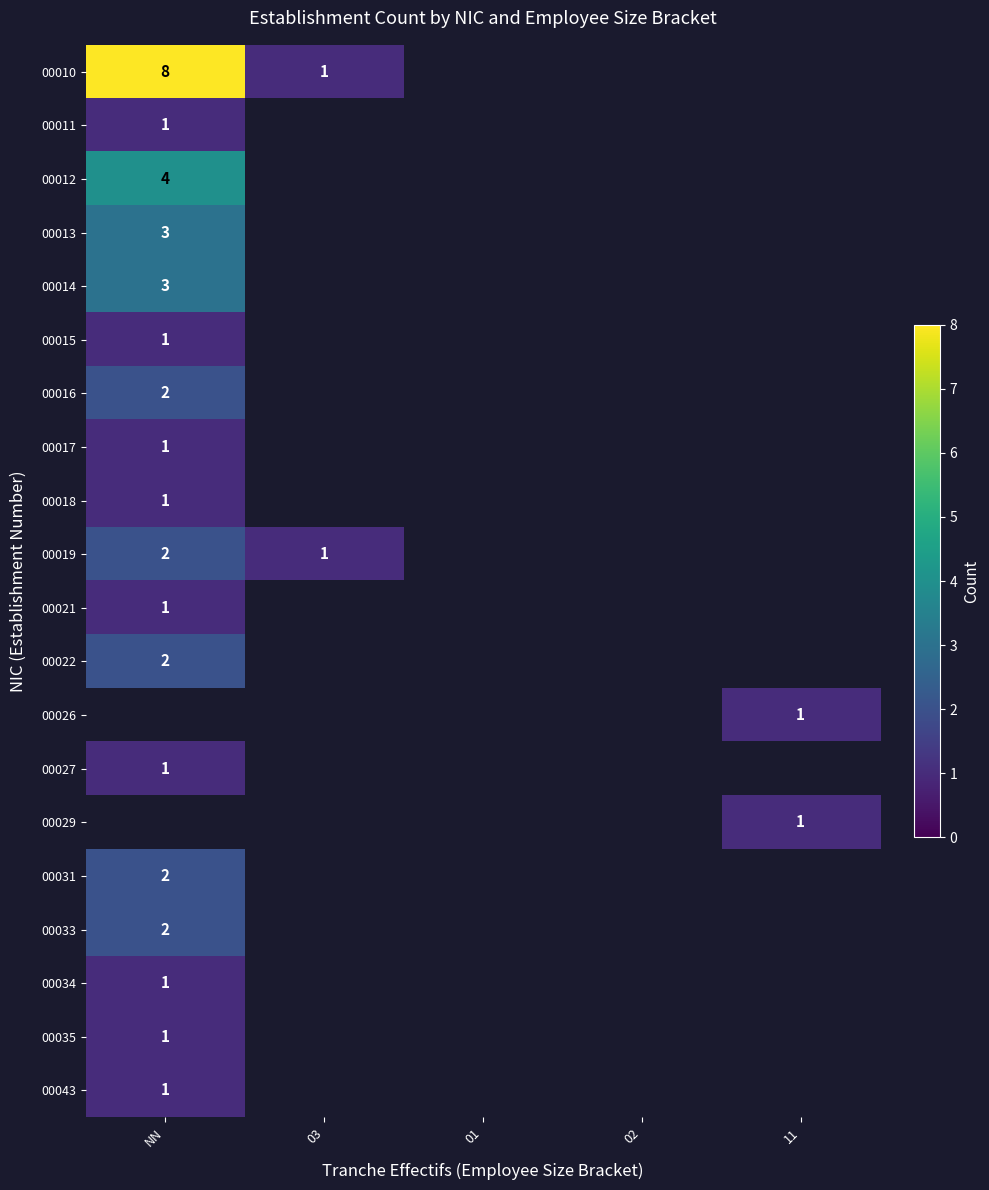

Which label corresponds to the largest value in the chart?

NN